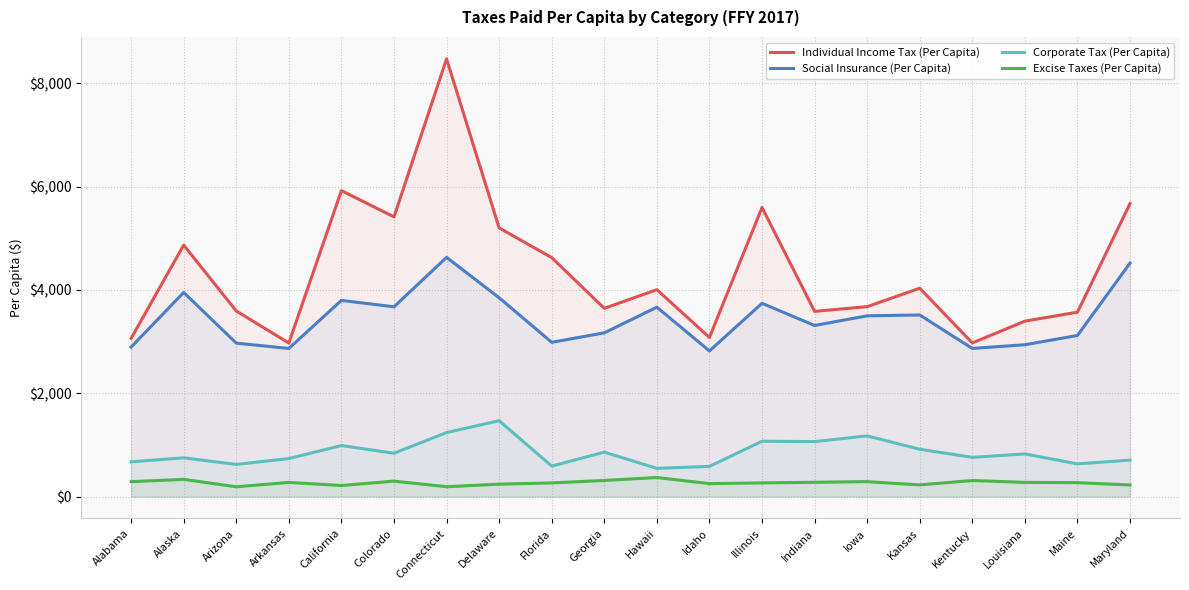

How many values in the Social Insurance (Per Capita) series are below 3499?

10